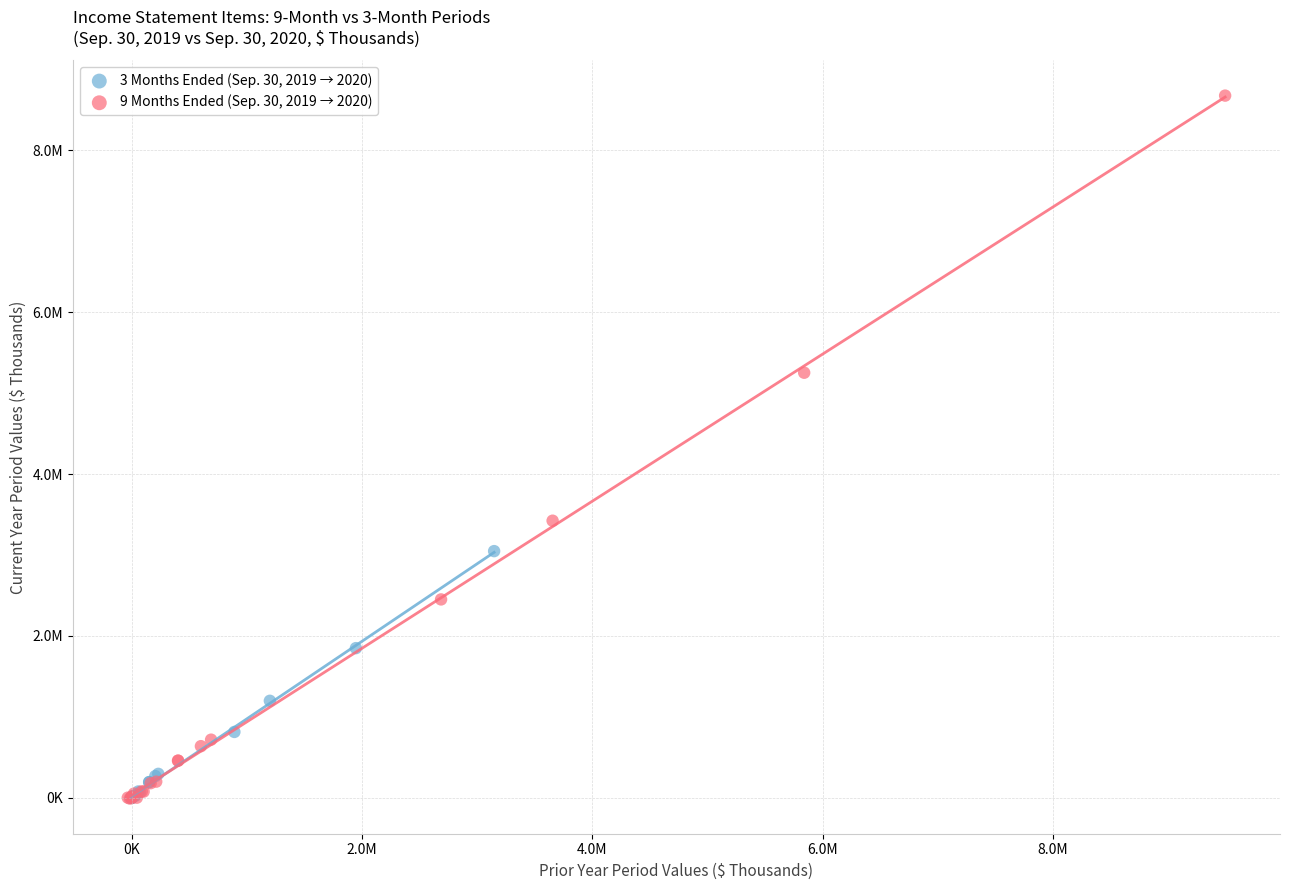

What are all the series names shown in the legend?

3 Months Ended (Sep. 30, 2019 → 2020), 9 Months Ended (Sep. 30, 2019 → 2020)